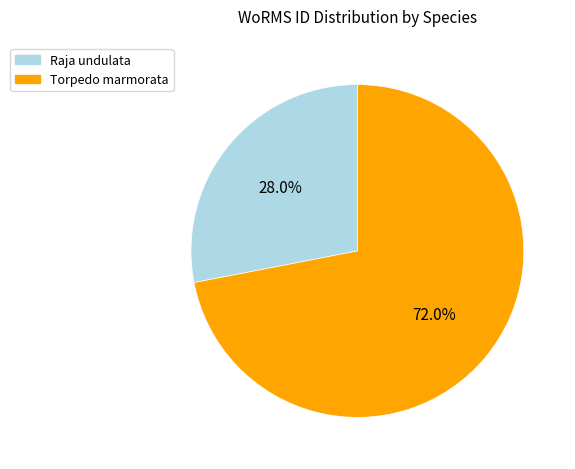

What is the ratio of the value at Raja undulata to the value at Torpedo marmorata?

0.4